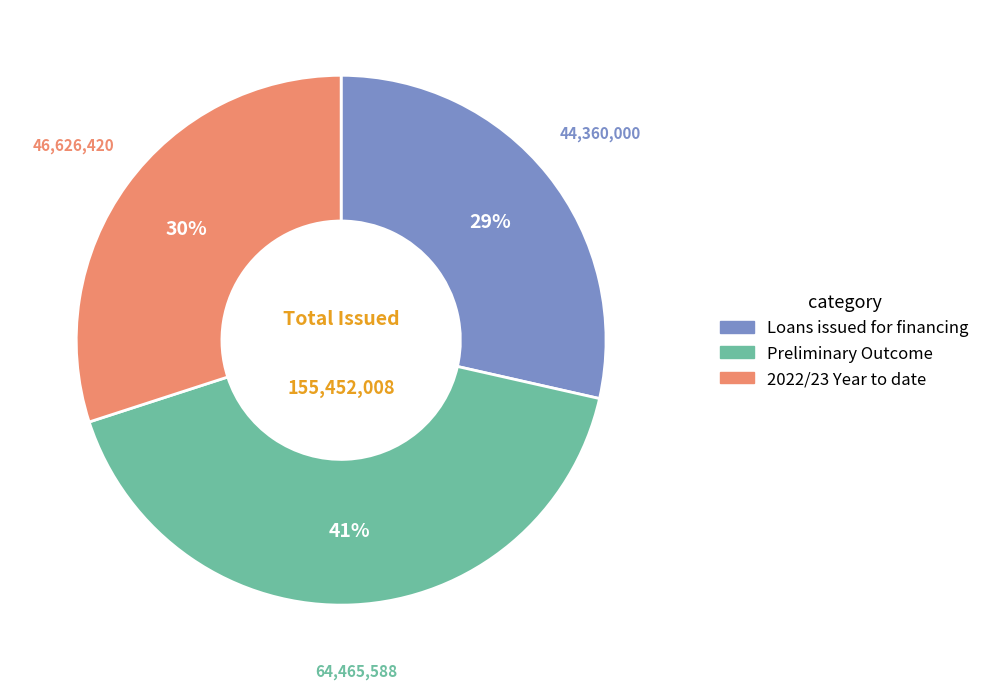

Is there any slice that represents more than half of the pie?

No